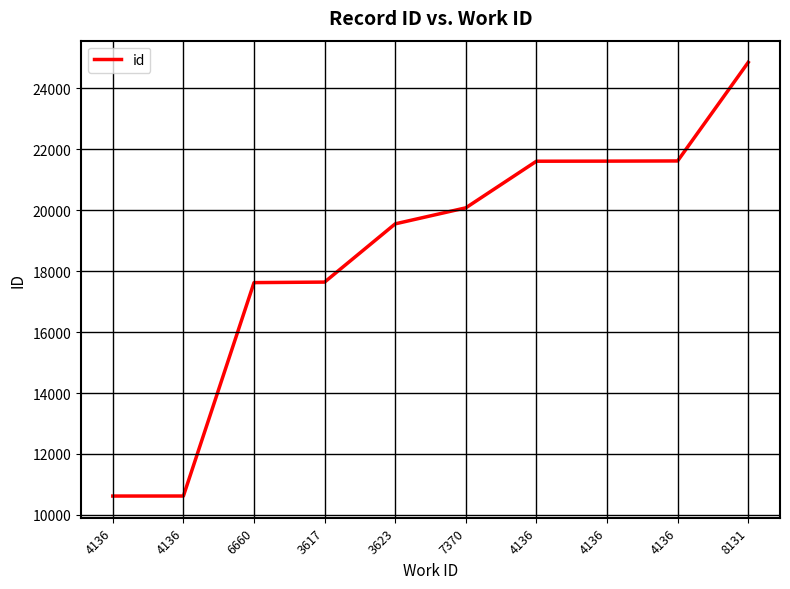

What is the label of the 8th point from the right?

6660